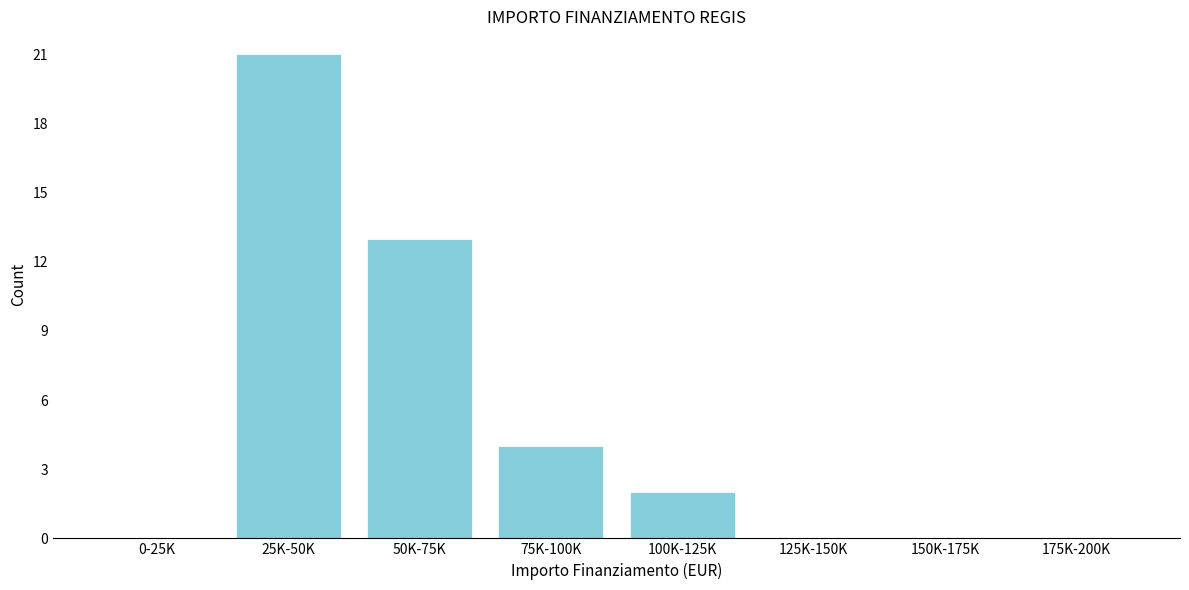

Reading left to right, transcribe all the data shown in this chart.

0-25K=0	25K-50K=21	50K-75K=13	75K-100K=4	100K-125K=2	125K-150K=0	150K-175K=0	175K-200K=0